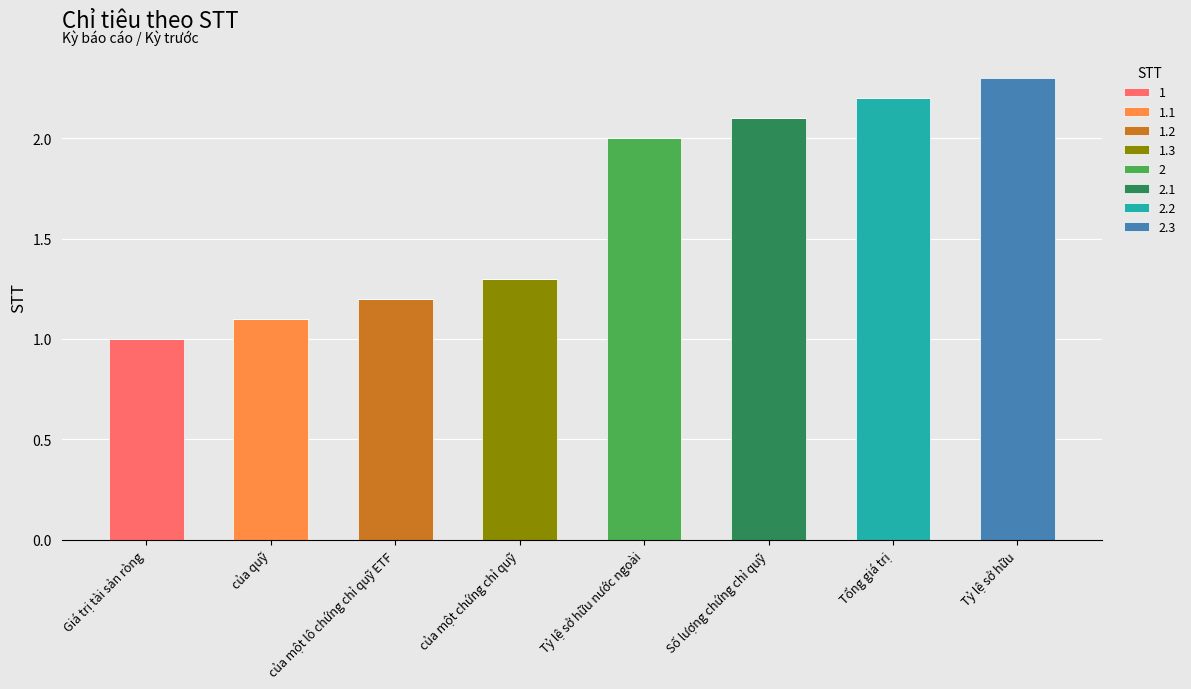

What is the total value across all series at Tỷ lệ sở hữu nước ngoài?

2.0